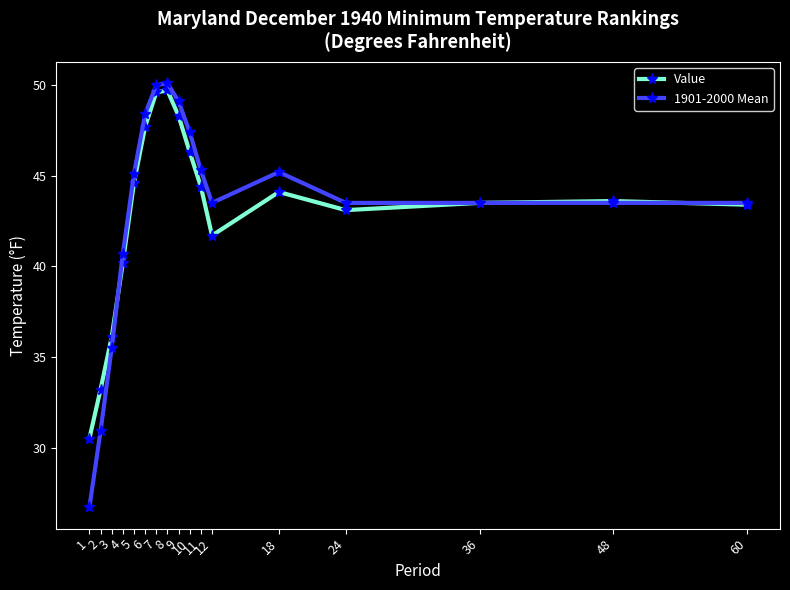

The Value series shows 59.9 at 11. True or false?

False